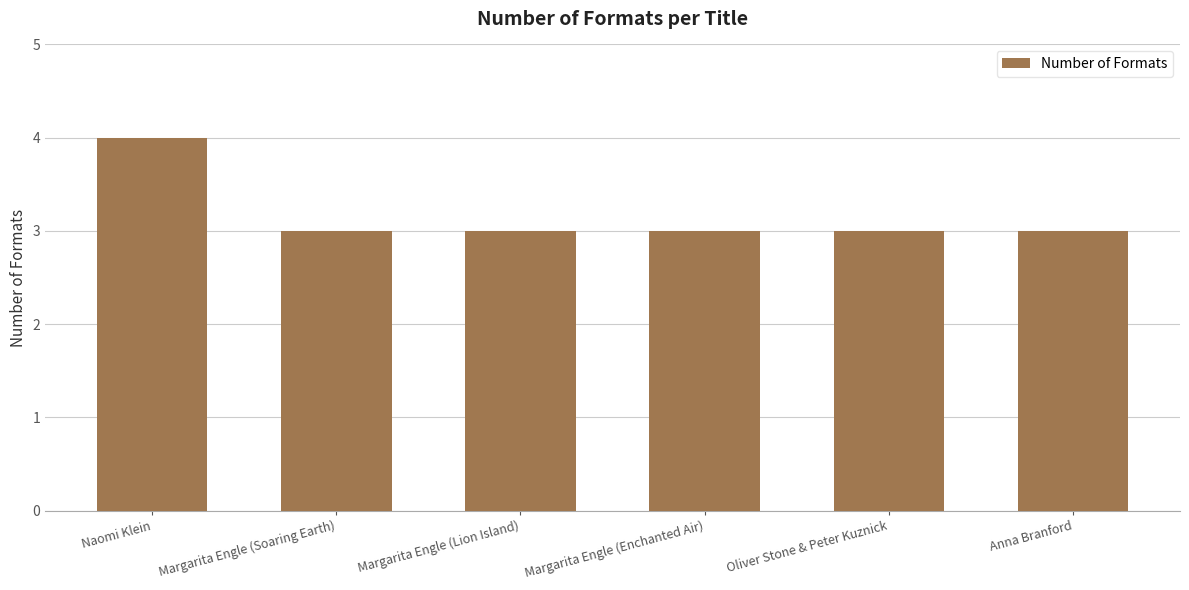

How many bars are there in total?

6